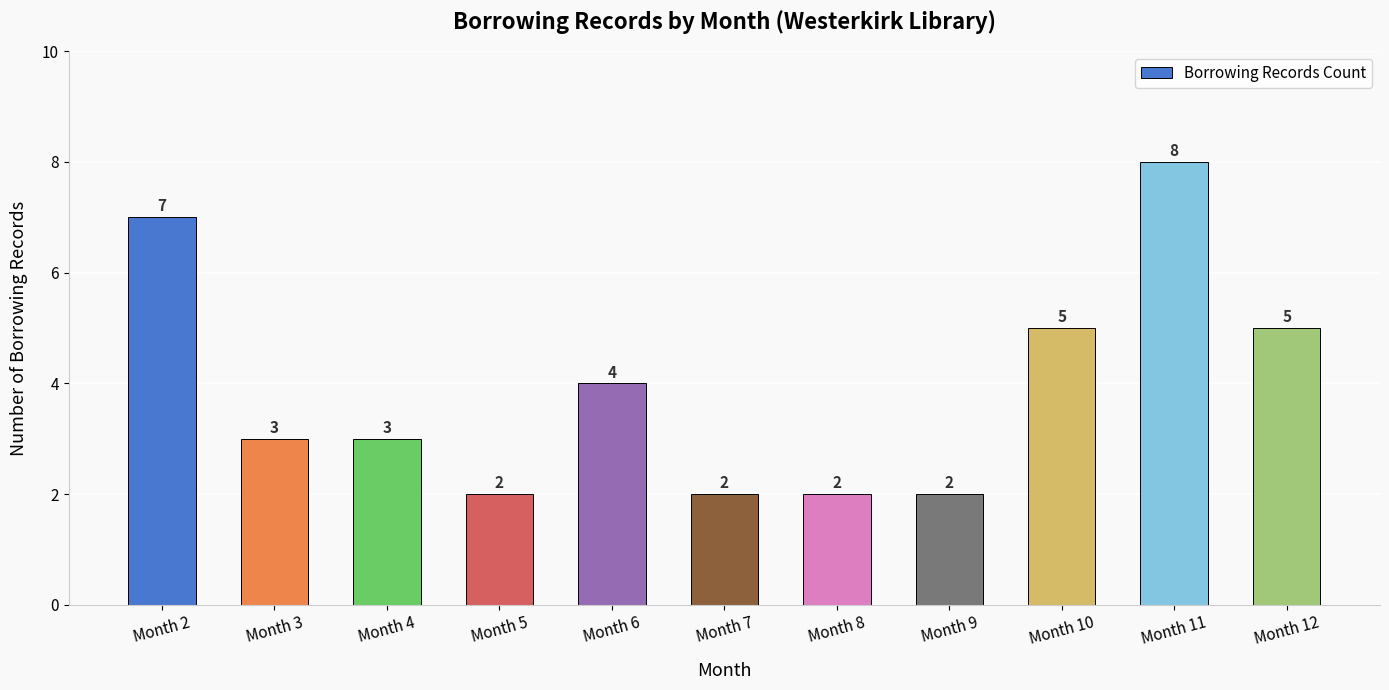

Reading left to right, transcribe all the data shown in this chart.

Month 2=7	Month 3=3	Month 4=3	Month 5=2	Month 6=4	Month 7=2	Month 8=2	Month 9=2	Month 10=5	Month 11=8	Month 12=5